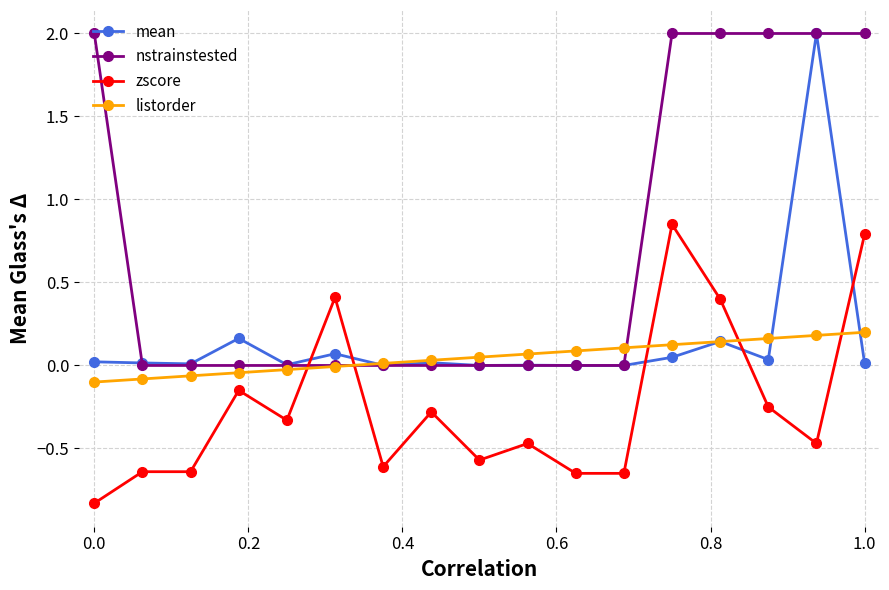

True or false: mean has more than 2 interior local peaks.

True